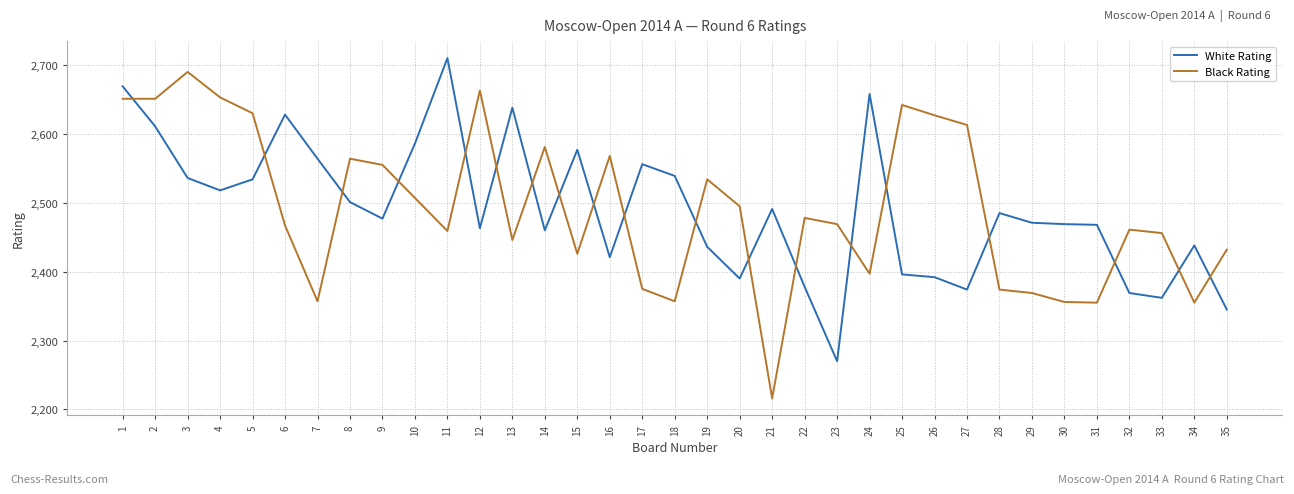

At which label does White Rating reach its peak?

11